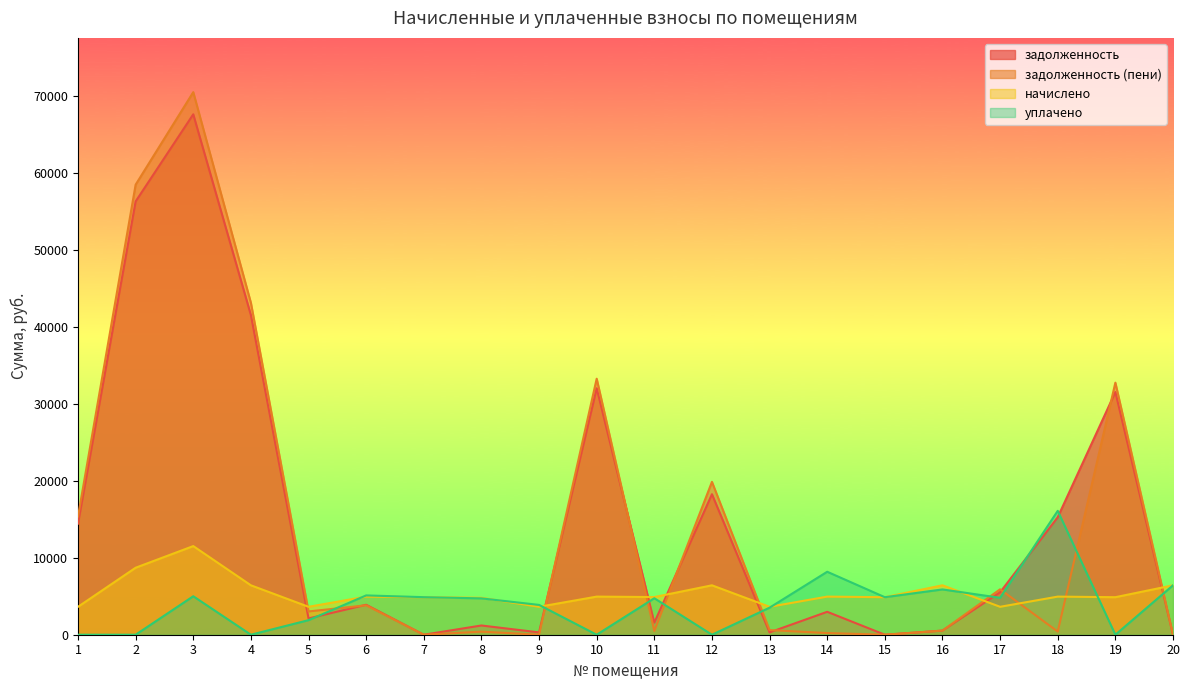

What is the difference between the maximum and minimum values in the задолженность (пени) series?

70515.7